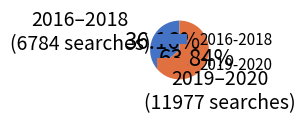

Which slice is the largest?

2019-2020